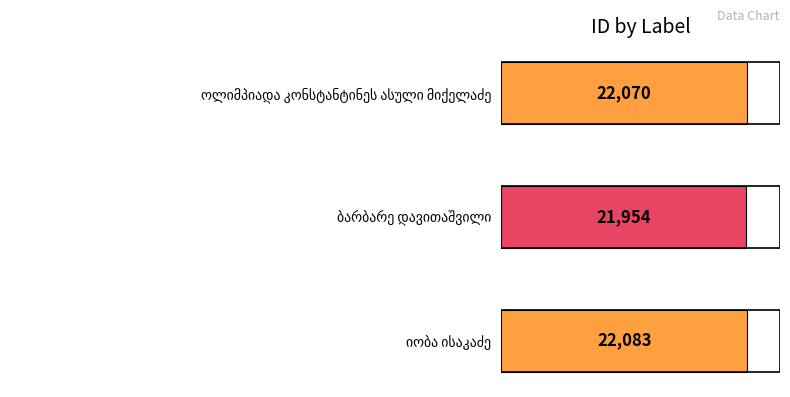

What is the sum of all values?

66107